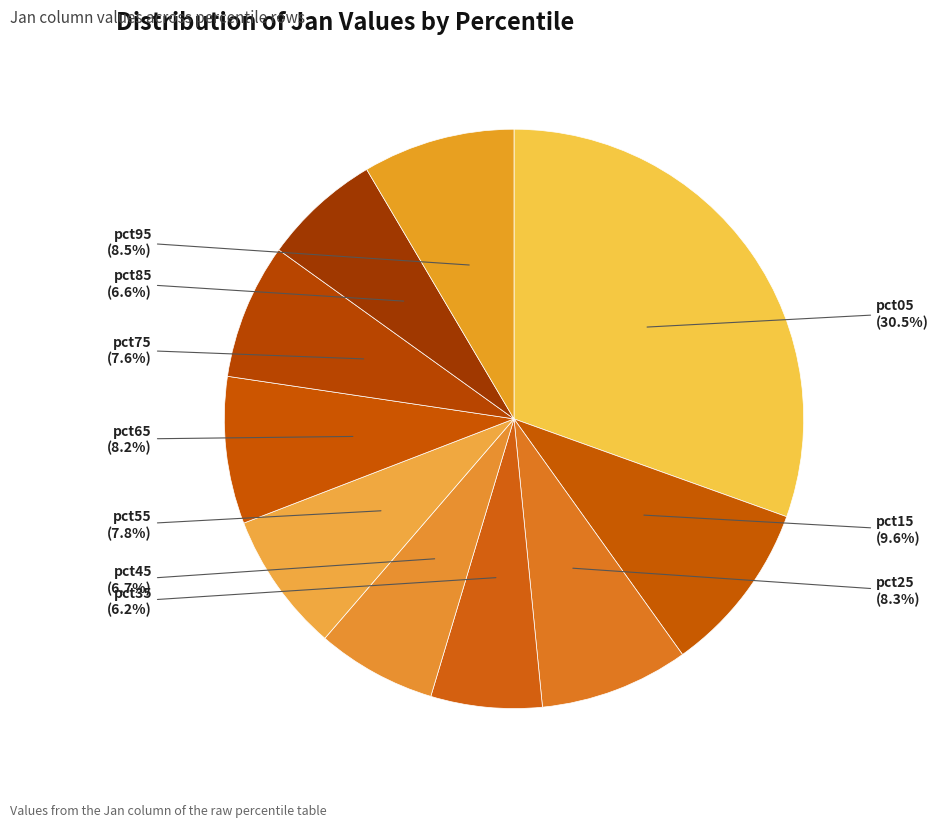

Is there any slice that represents more than half of the pie?

No